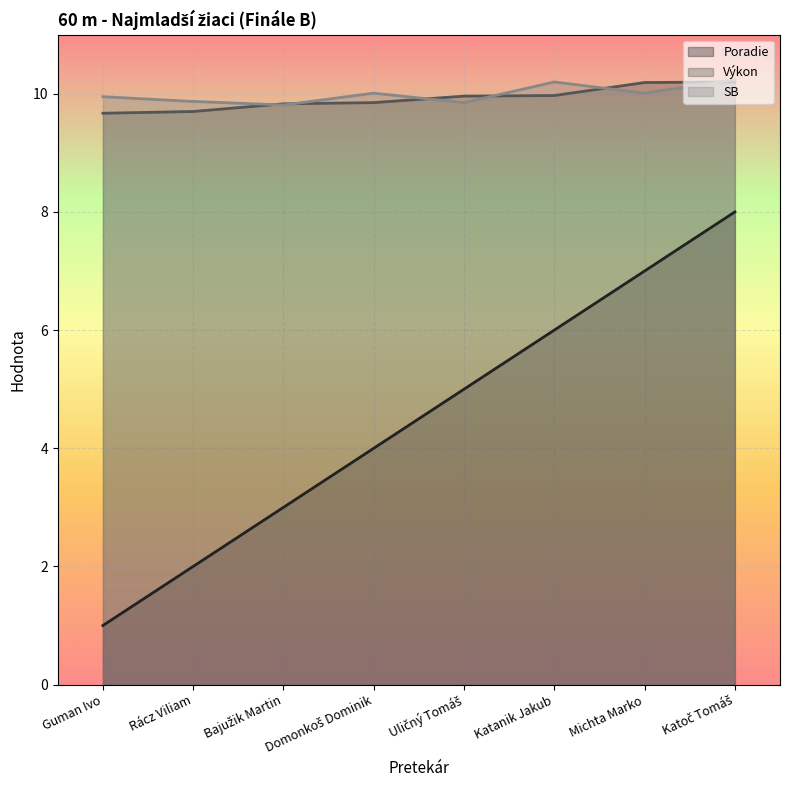

True or false: SB and Poradie cross at least once.

False